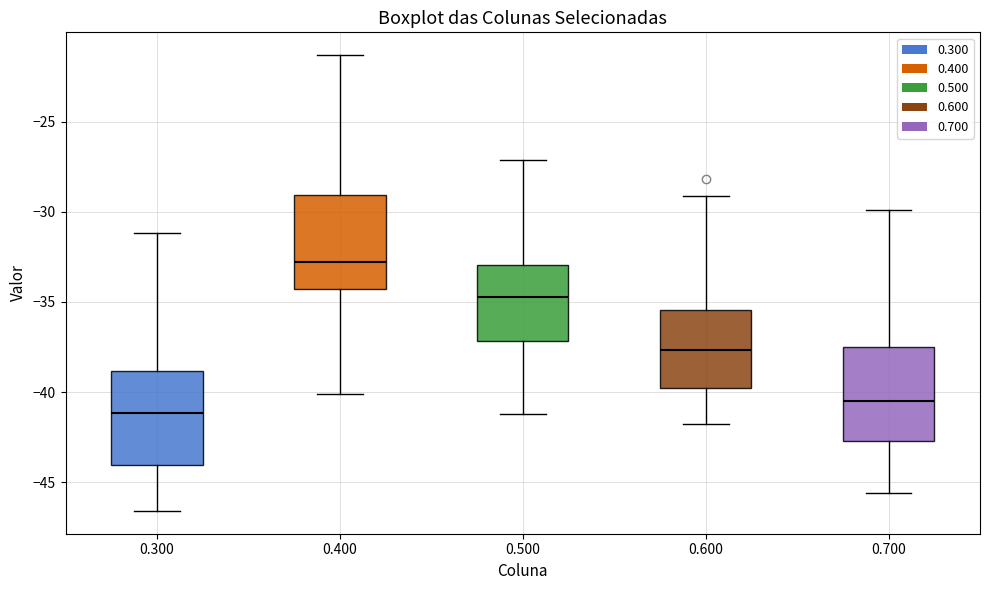

Reading left to right, transcribe this box plot: for each box, give where its median line is, the range the box spans, and where its two whiskers end, as read against the y-axis. The values are not printed on the chart, so give them approximately, as read against the axis.

0.300: median -41.0, box -44.0 to -39.0, whiskers -46.5 to -31.0
0.400: median -33.0, box -34.5 to -29.0, whiskers -40.0 to -21.5
0.500: median -34.5, box -37.0 to -33.0, whiskers -41.0 to -27.0
0.600: median -37.5, box -40.0 to -35.5, whiskers -42.0 to -29.0
0.700: median -40.5, box -42.5 to -37.5, whiskers -45.5 to -30.0